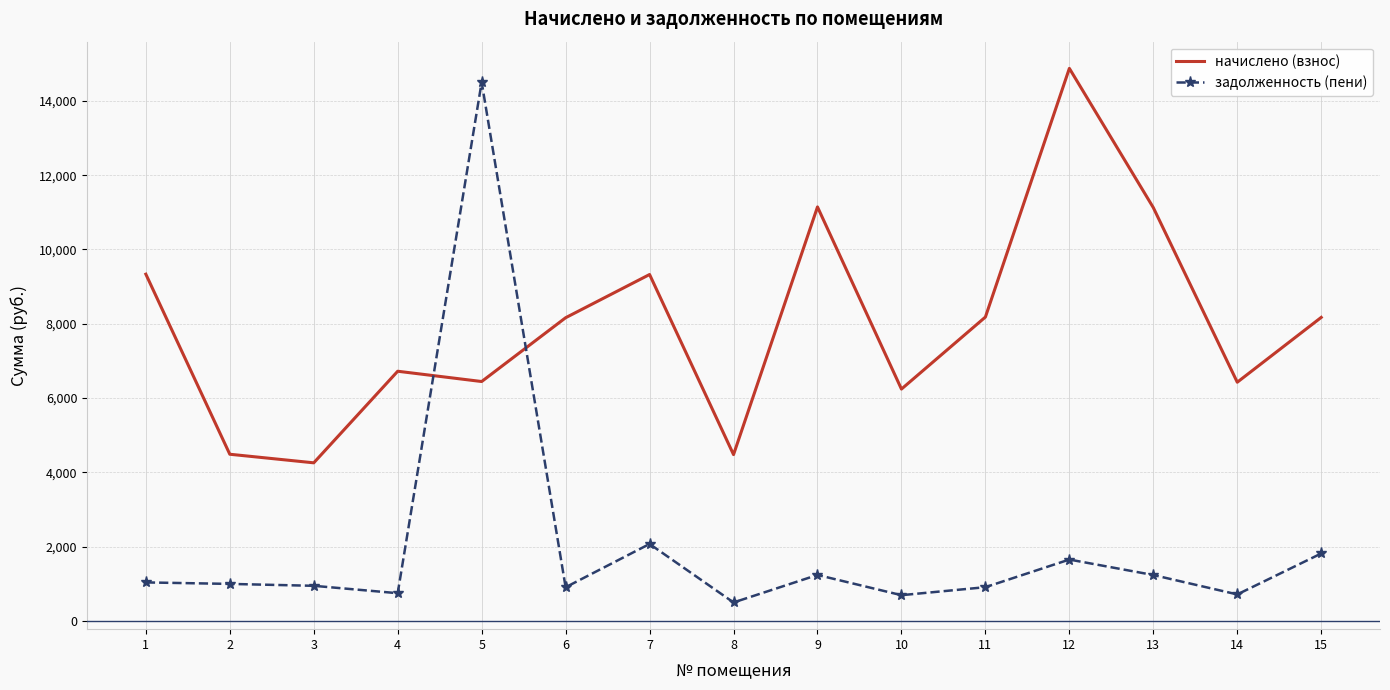

Which series ends up on top after the final intersection of задолженность (пени) and начислено (взнос)?

начислено (взнос)